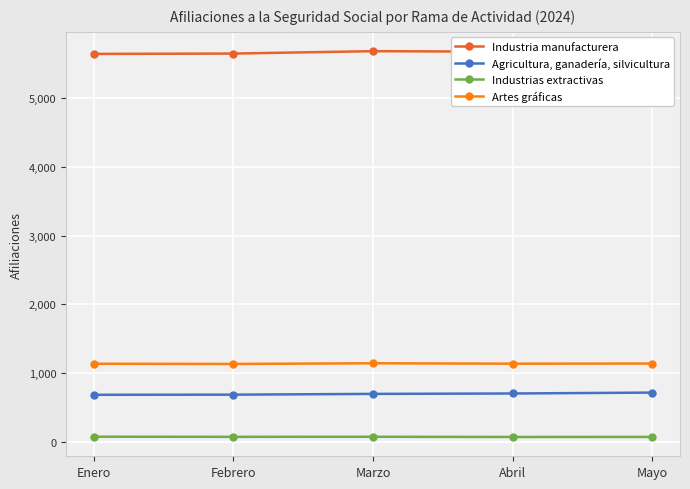

What is the total value across all series at Abril?

7591